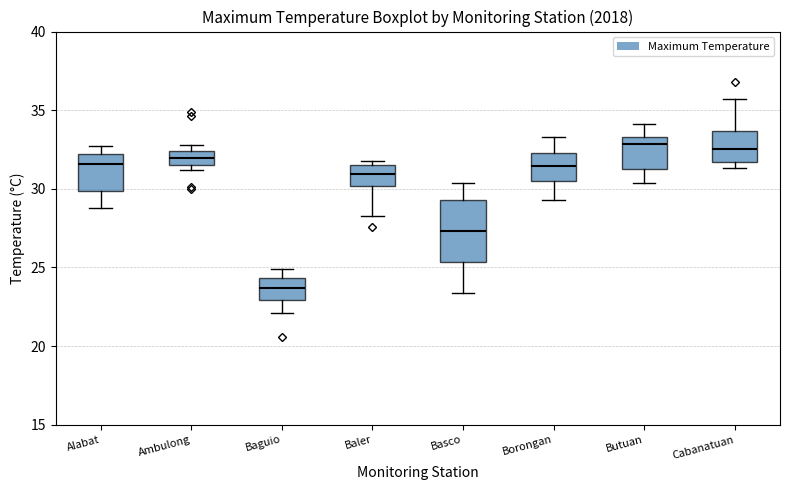

Reading left to right, read every box against the y-axis: the position of its median line, the range the box covers, and the ends of its whiskers. The values are not printed on the chart, so give them approximately, as read against the axis.

Alabat: median 31.5, box 30.0 to 32.0, whiskers 29.0 to 32.5
Ambulong: median 32.0, box 31.5 to 32.5, whiskers 31.0 to 33.0
Baguio: median 23.5, box 23.0 to 24.5, whiskers 22.0 to 25.0
Baler: median 31.0, box 30.0 to 31.5, whiskers 28.5 to 32.0
Basco: median 27.5, box 25.5 to 29.5, whiskers 23.5 to 30.5
Borongan: median 31.5, box 30.5 to 32.5, whiskers 29.5 to 33.5
Butuan: median 33.0, box 31.5 to 33.5, whiskers 30.5 to 34.0
Cabanatuan: median 32.5, box 31.5 to 33.5, whiskers 31.5 (just below the box's lower edge) to 35.5